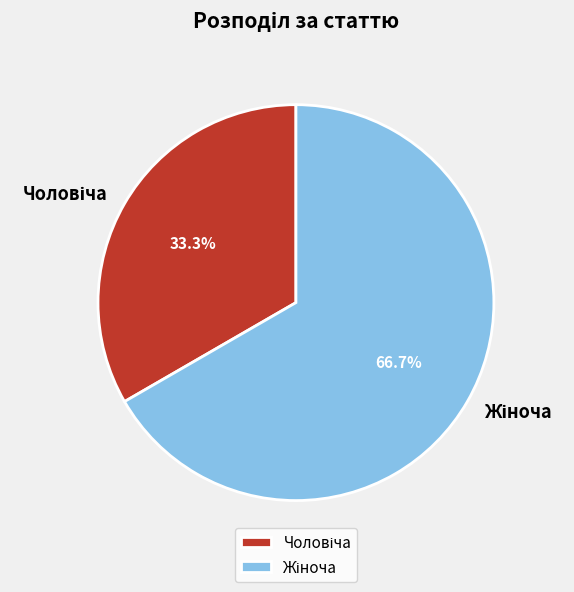

Is there a majority slice in this chart?

Yes